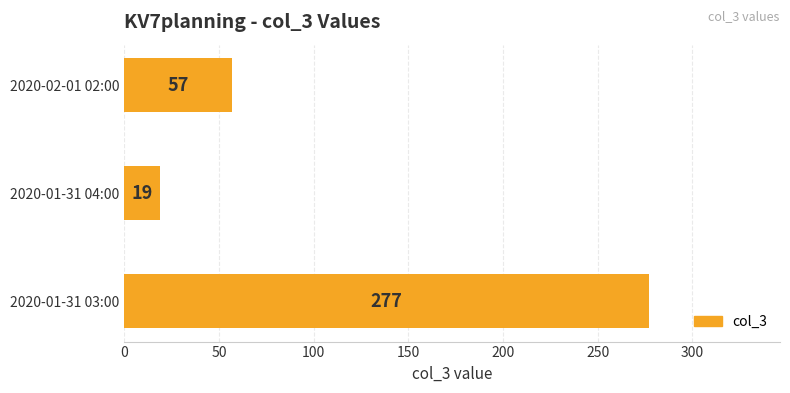

Reading bottom to top, extract all data points from this chart.

2020-01-31 03:00=277	2020-01-31 04:00=19	2020-02-01 02:00=57